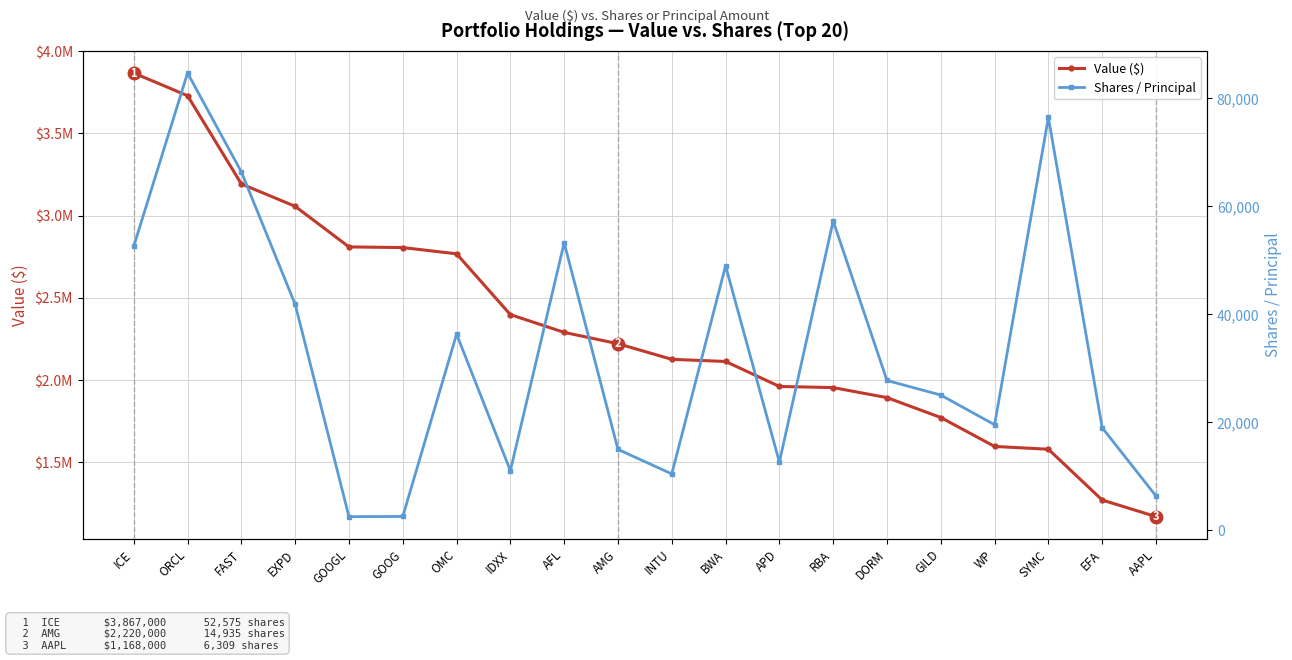

True or false: Value ($) and Shares / Principal cross at least once.

False